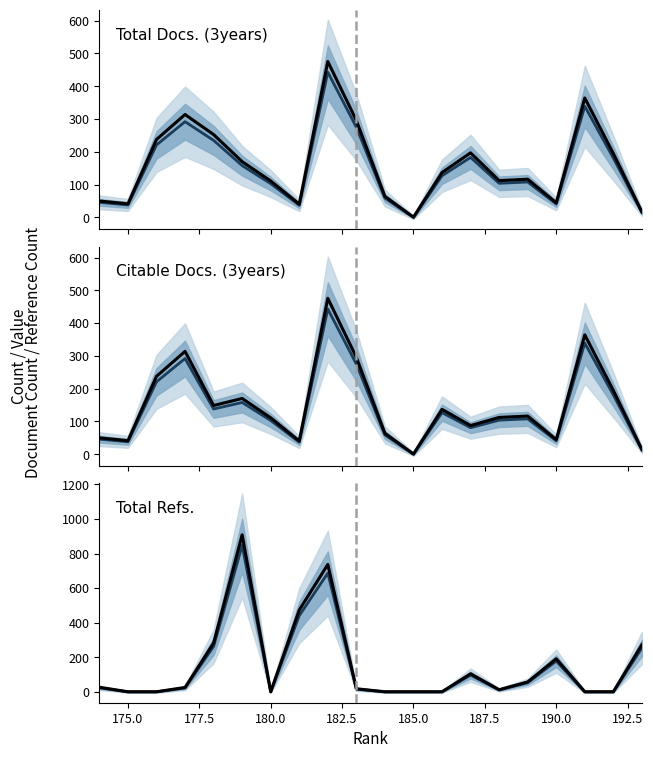

What is the difference between the maximum and minimum values in the Total Docs. (3years) (observed) series?

474.9